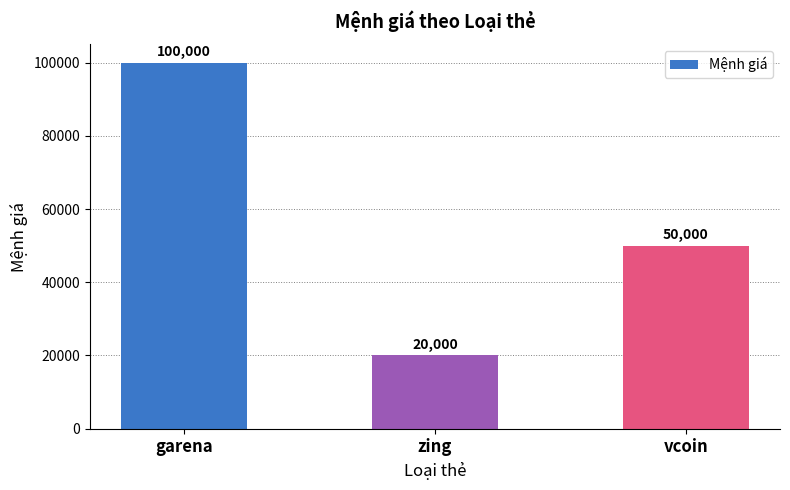

At which label does the data first exceed 50000?

garena